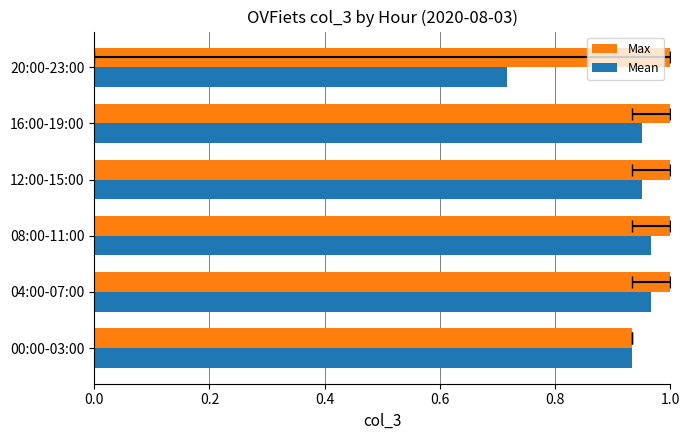

What is the sum of all Mean values?

5.5